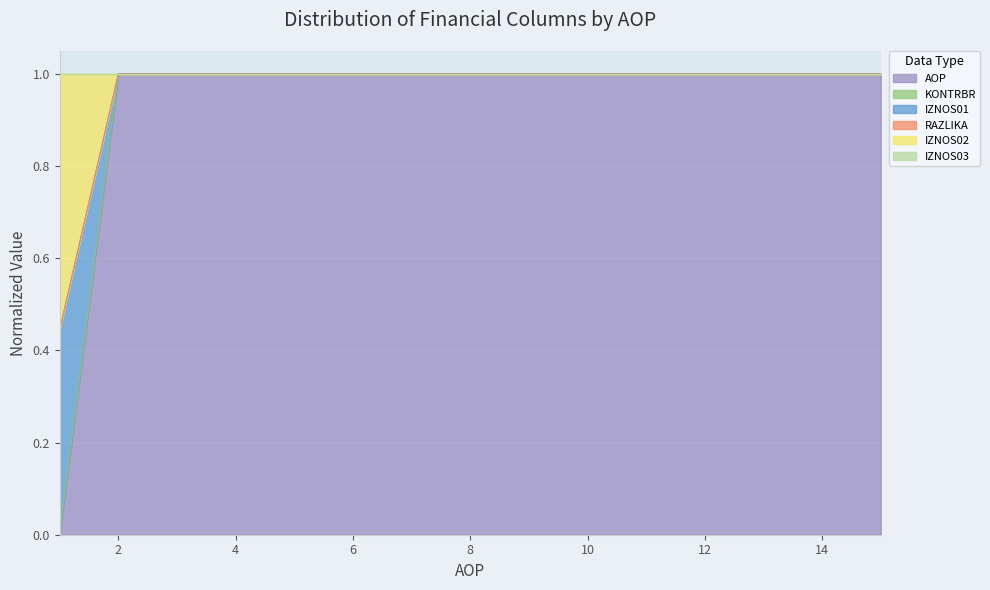

Does the chart display data point markers on the line(s)?

No